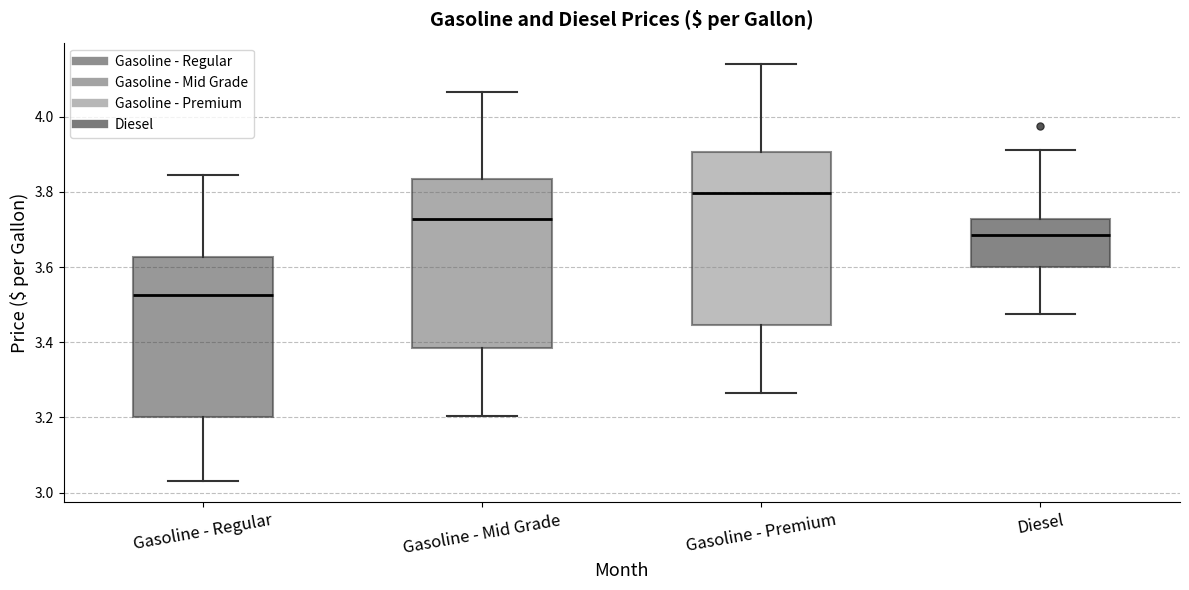

Which box's median line is the lowest?

Gasoline - Regular